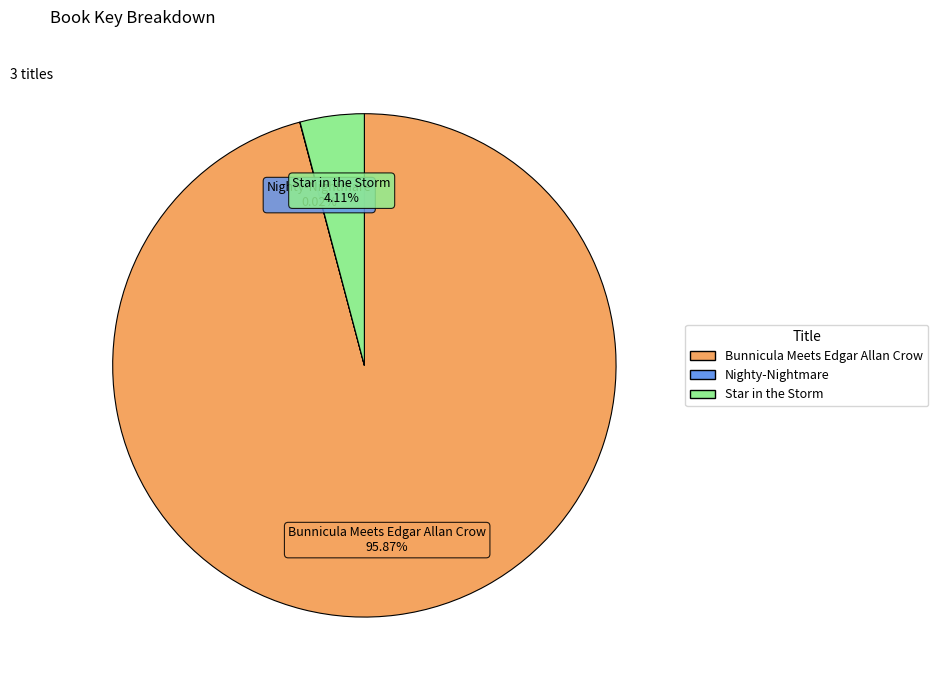

How much of the chart is everything except Star in the Storm?

95.9%